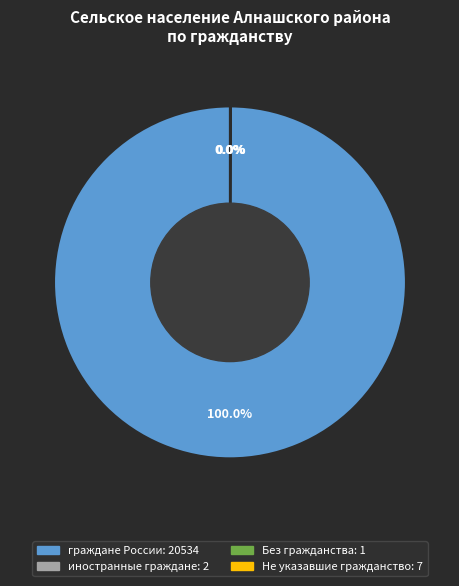

What is the majority slice?

граждане России